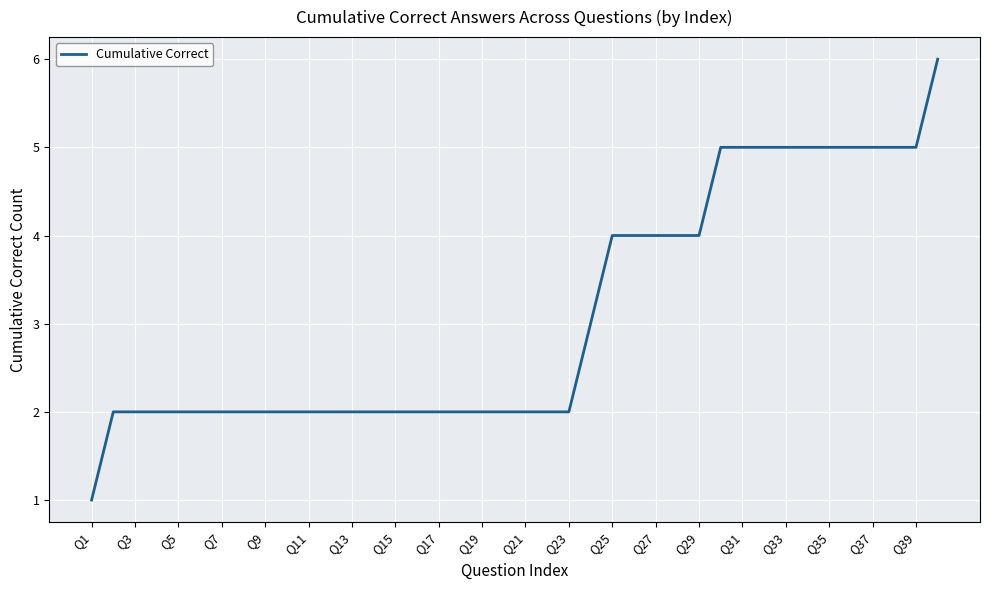

What is the difference between the maximum and minimum values?

5